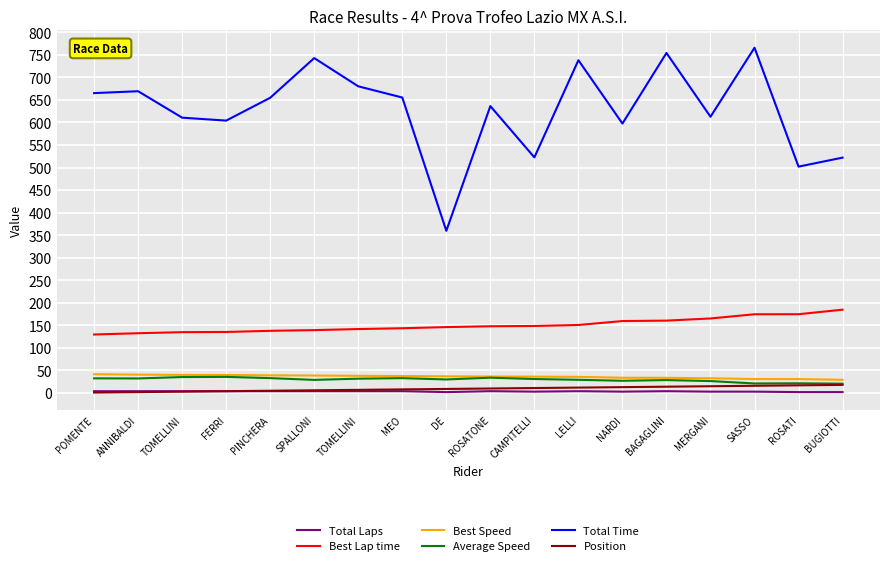

Between ROSATI and MEO, which is larger?

MEO